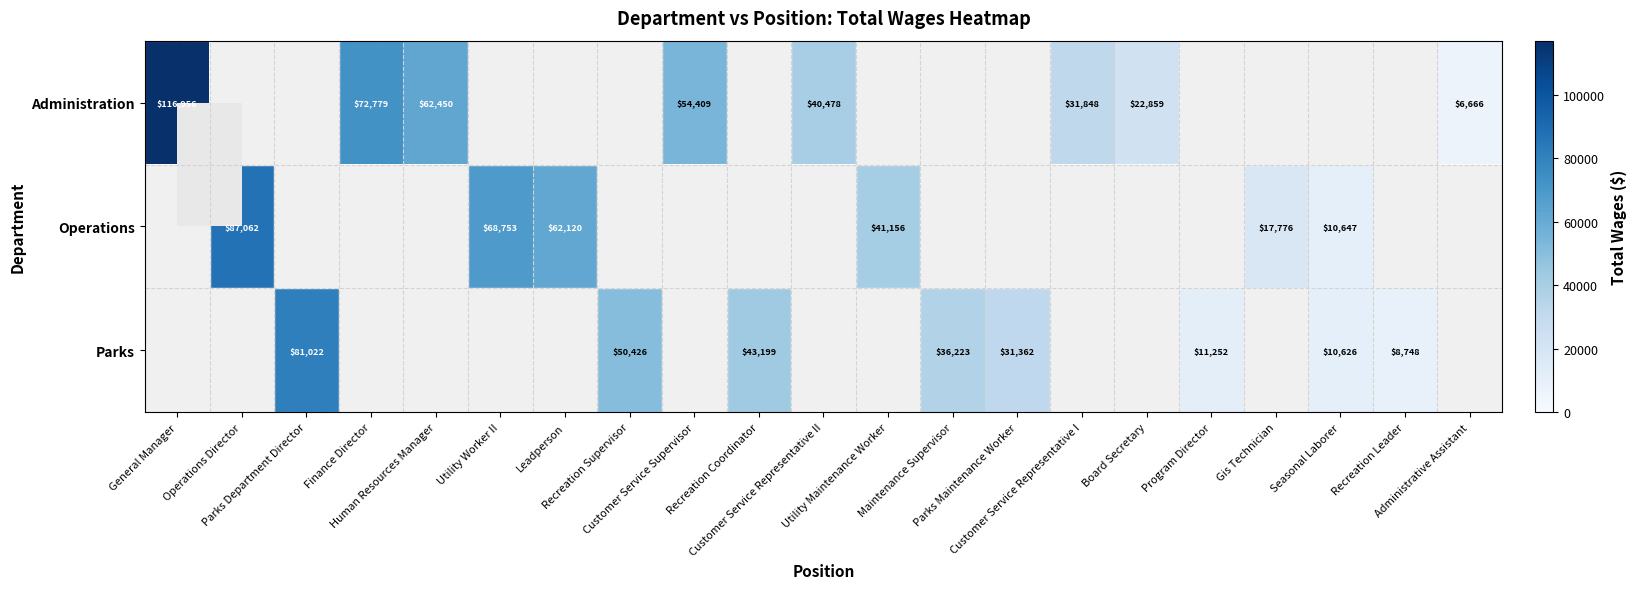

How many data points does each series have?

21